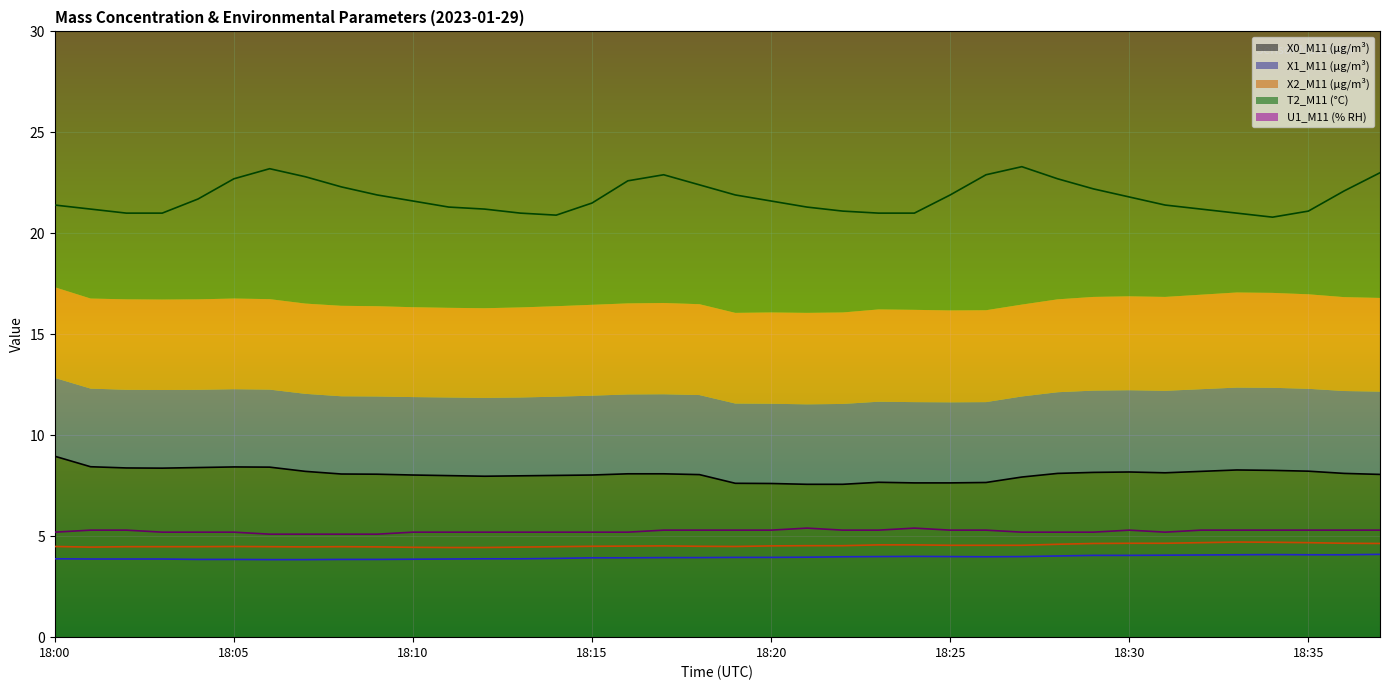

What is the maximum value for X0_M11 (μg/m³)?

9.0